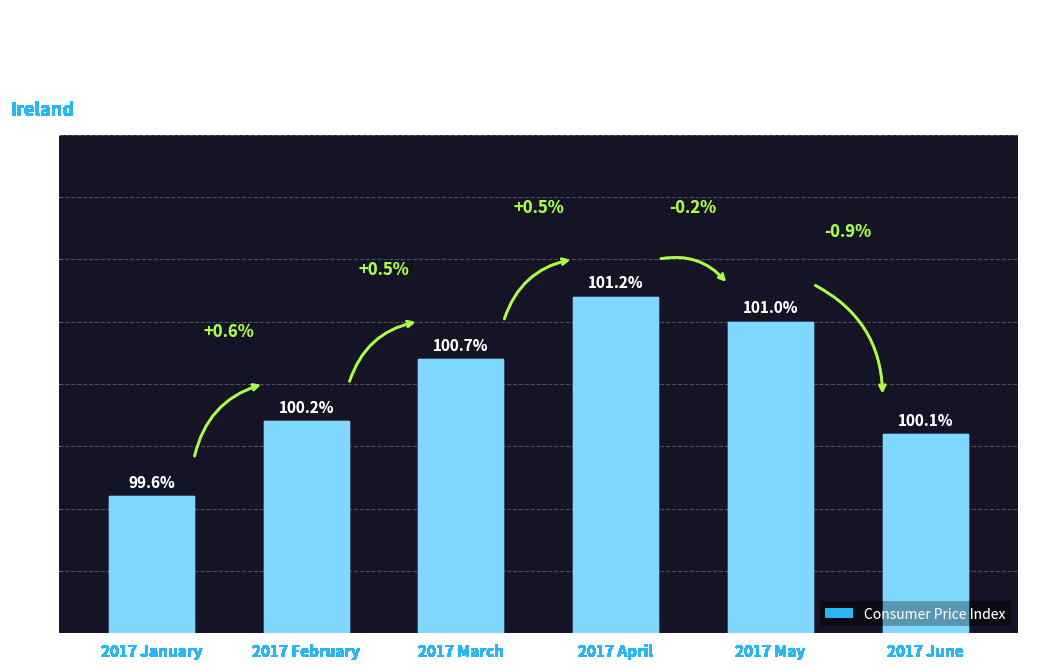

What is the label of the 5th bar from the right?

2017 February